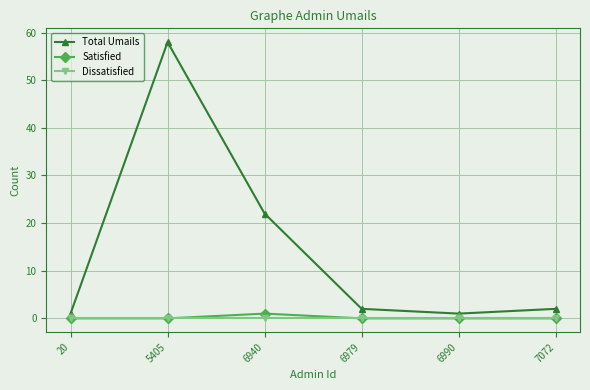

The value of Dissatisfied at 6990 is 0. True or false?

True